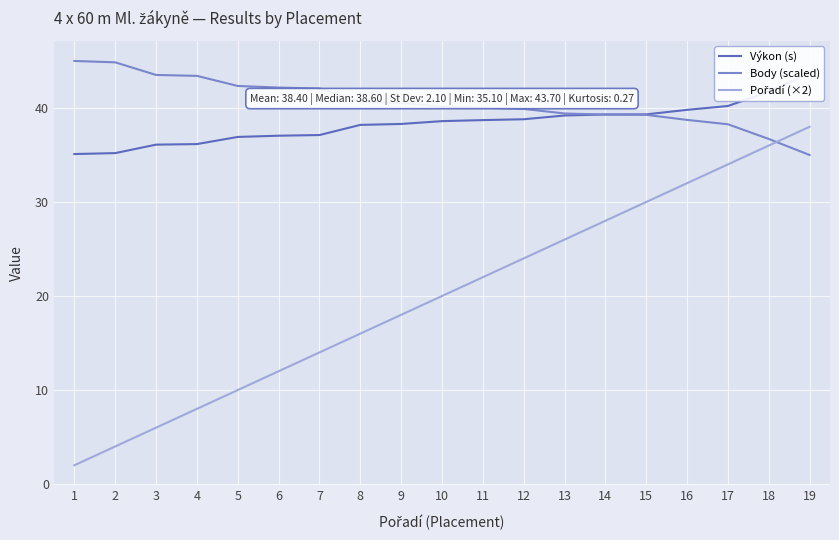

Rank the series at 7 from highest to lowest value.

Body (scaled), Výkon (s), Pořadí (×2)